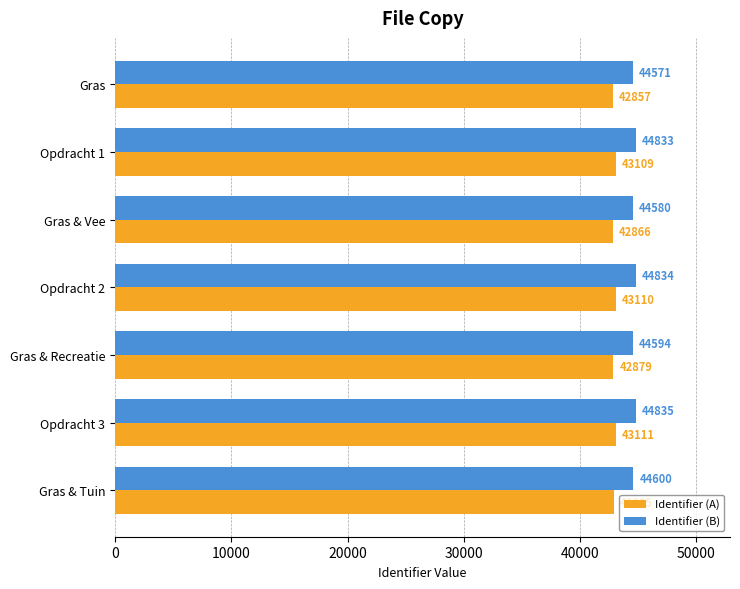

Where is Identifier (B) nearest to the value 44703?

Gras & Tuin